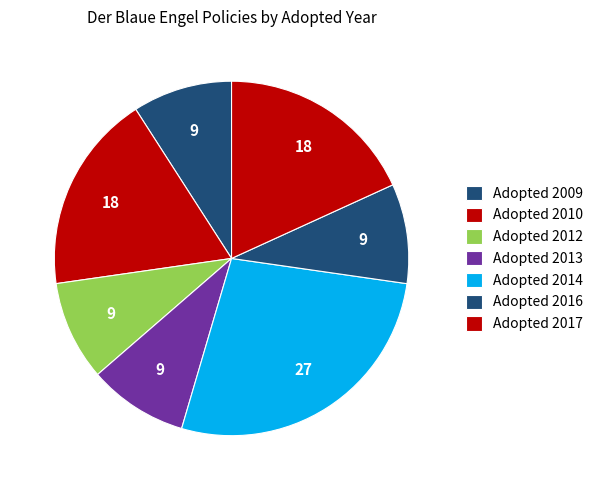

How many slices are in this pie chart?

7